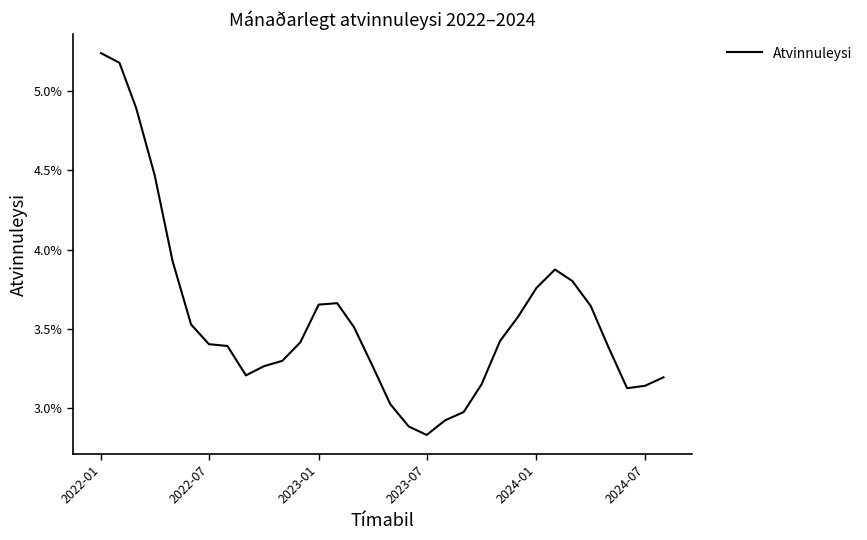

Does the chart have visible grid lines?

No